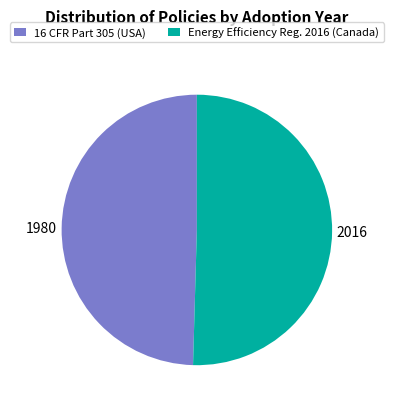

Rank the categories by value from lowest to highest.

16 CFR Part 305 (USA), Energy Efficiency Reg. 2016 (Canada)